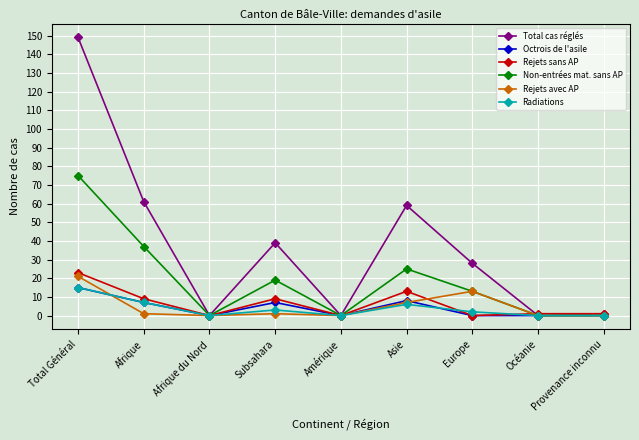

Which series has the widest spread of values?

Total cas réglés